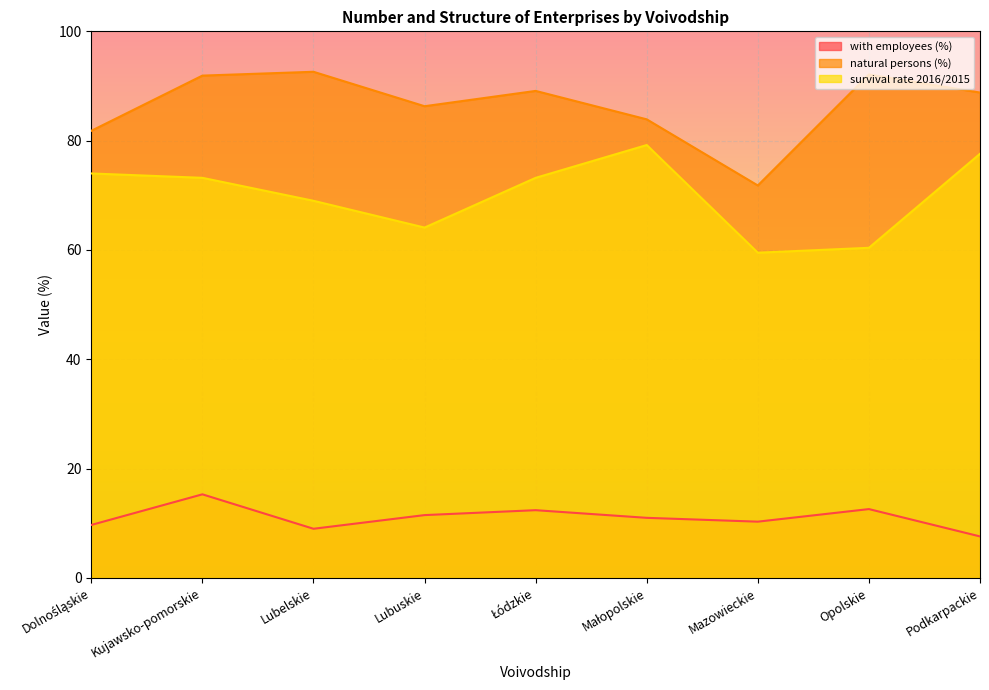

At how many categories does at least one series exceed 47?

9